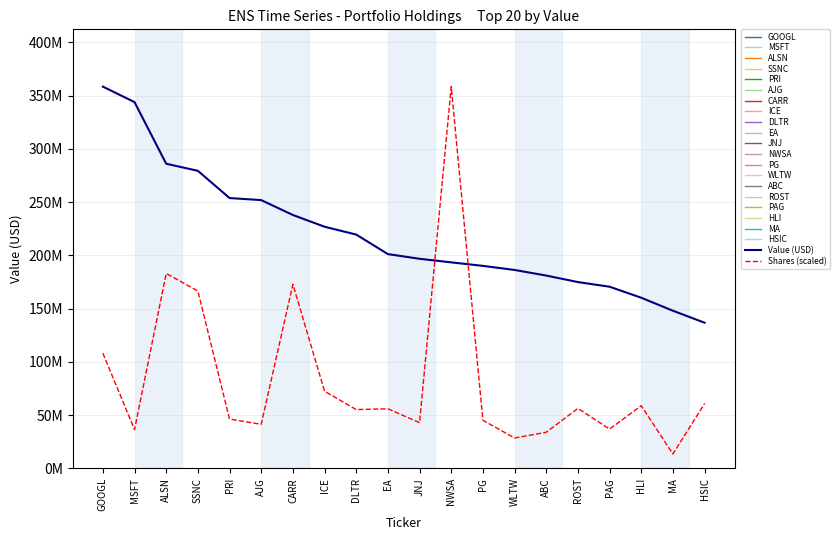

Which label corresponds to the smallest value in the chart?

HSIC